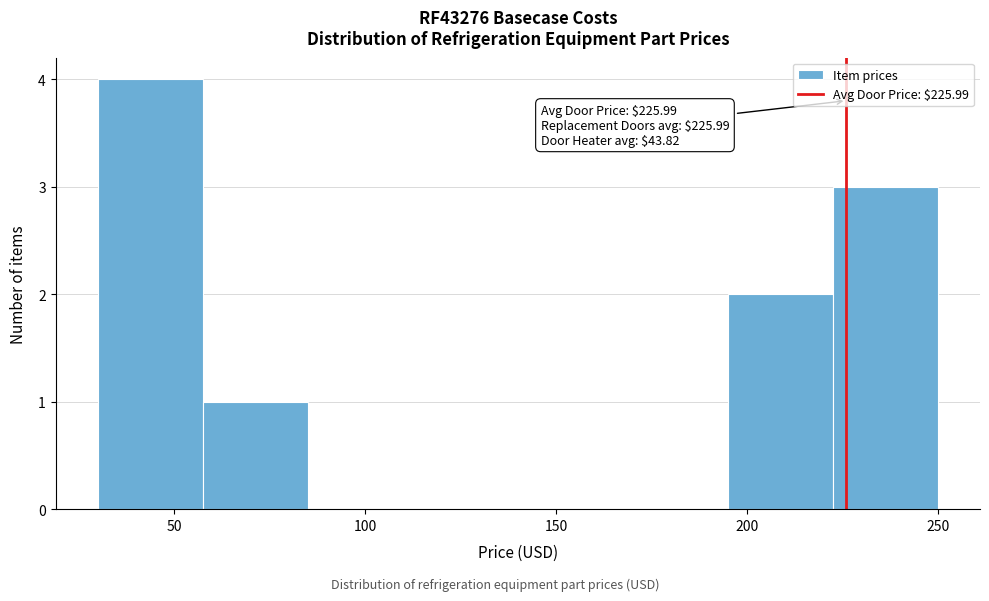

Which range on the x-axis has the tallest bar?

30 to 60